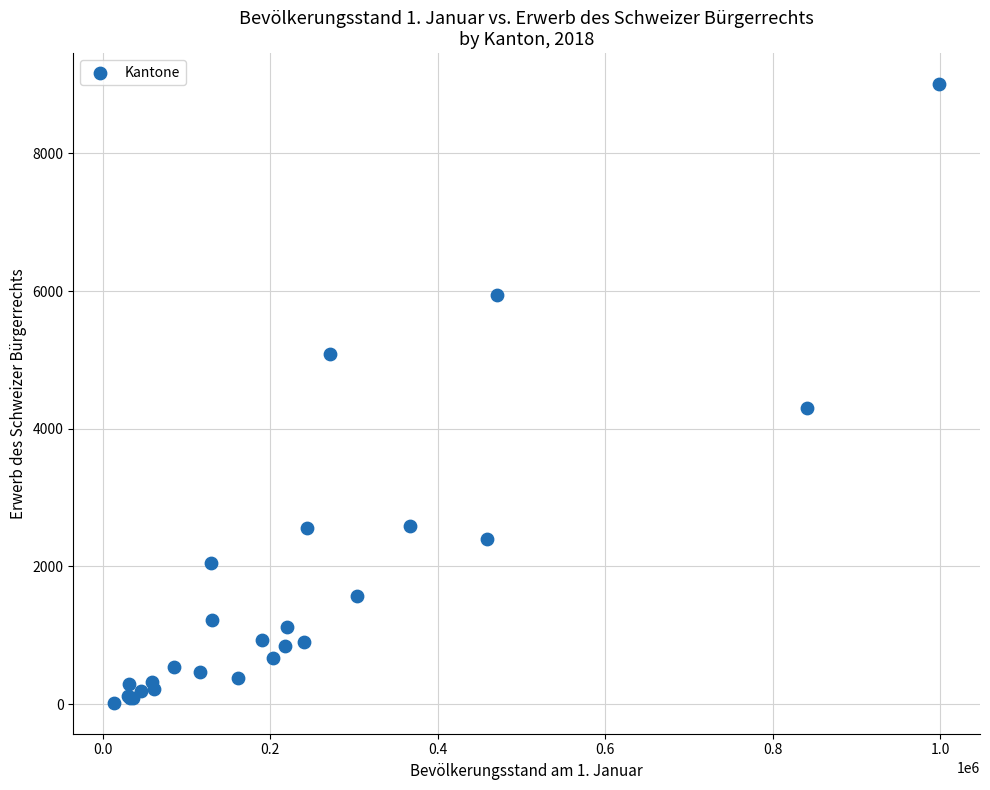

What Y value in the scatter plot is closest to 4513?

4301